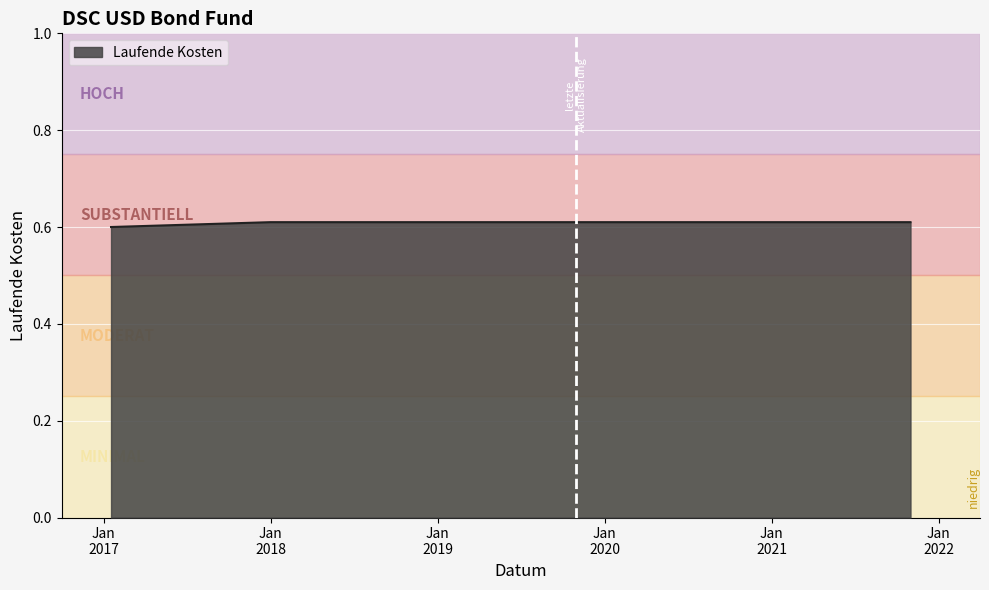

How many values are between 0 and 1?

8